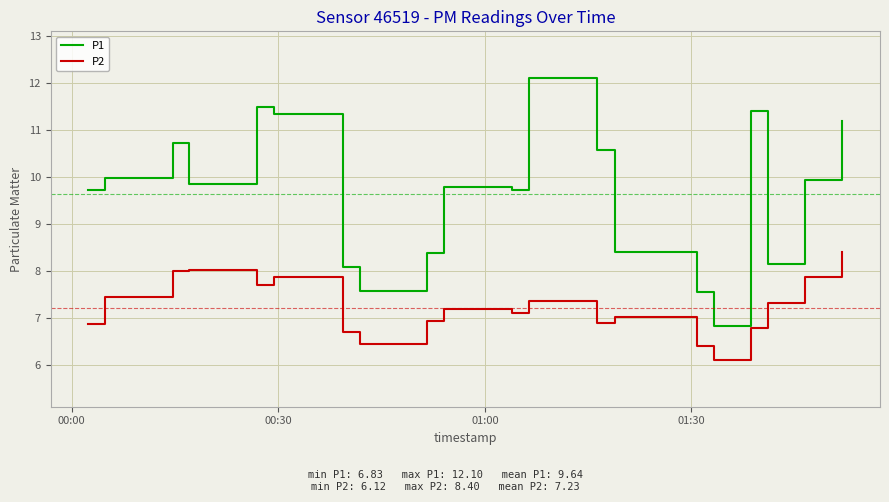

How many interior local peaks does the P1 series have?

5